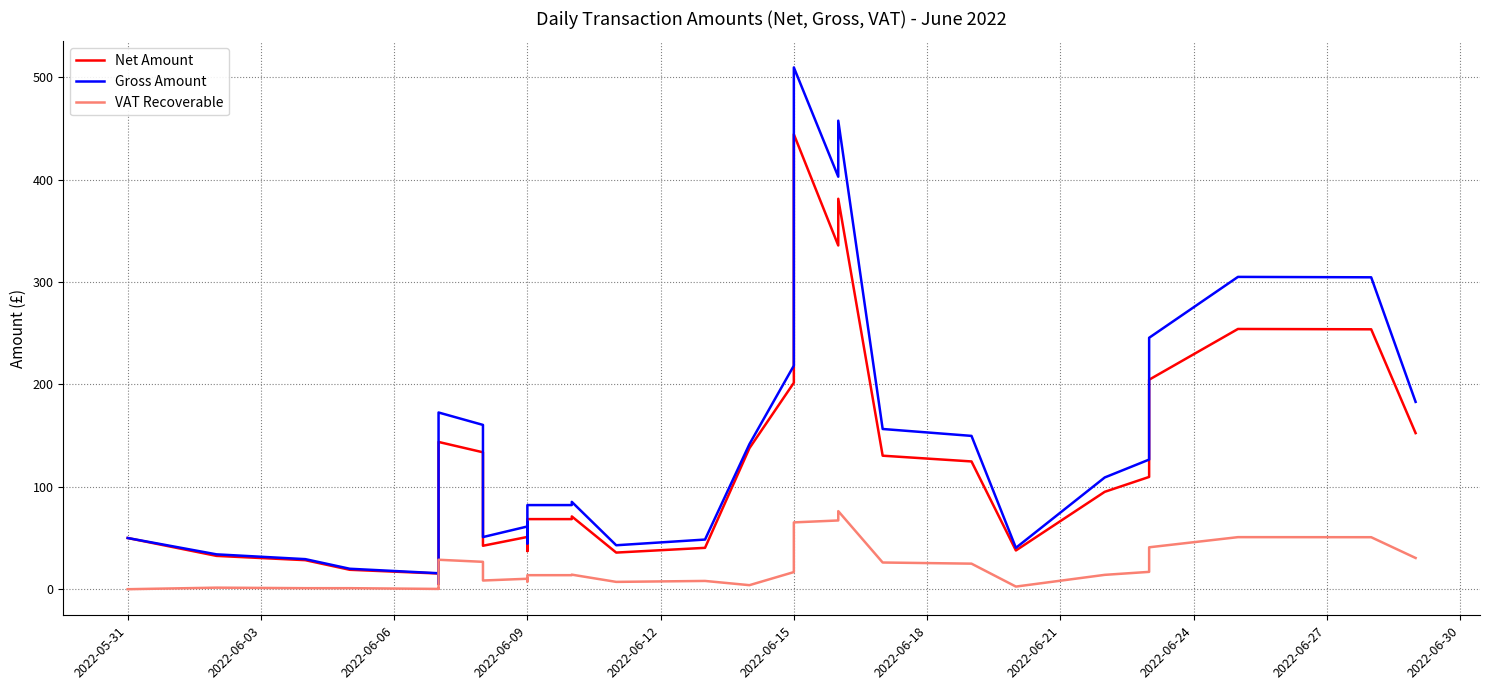

Reading left to right, what are all the values shown in this chart?

Net Amount: 50.0	32.5	28.4	19.0	15.3	10.2	5.0	11.3	23.2	40.1	143.8	133.7	123.9	42.4	51.0	54.5	37.3	38.0	38.0	43.4	68.5	68.5	71.1	35.8	40.4	137.7	201.6	444.3	335.7	381.3	130.4	124.8	37.8	95.1	109.7	152.9	204.6	254.2	253.8	152.5
Gross Amount: 50.0	34.1	29.4	20.0	15.6	10.4	5.7	11.7	26.3	46.6	172.6	160.5	148.7	50.9	61.3	65.5	44.7	45.6	45.6	52.0	82.2	82.2	85.3	42.9	48.5	141.7	218.3	509.6	402.8	457.6	156.5	149.7	40.4	109.1	126.6	183.5	245.5	305.0	304.6	182.9
VAT Recoverable: 0.0	1.5	1.0	1.0	0.3	0.3	0.7	0.4	3.1	6.5	28.8	26.7	24.8	8.5	10.2	10.9	7.5	7.6	7.6	8.7	13.7	13.7	14.2	7.2	8.1	3.9	16.7	65.3	67.1	76.3	26.1	25.0	2.6	14.0	16.9	30.6	40.9	50.8	50.8	30.5